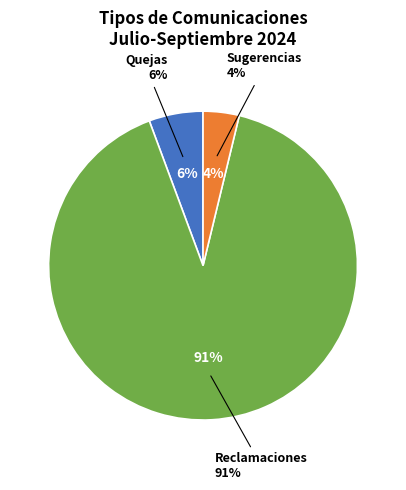

What percentage is the Quejas slice, to the nearest percent?

6%